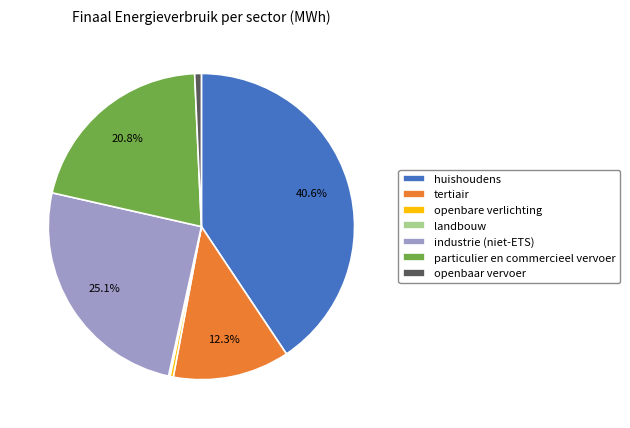

To the nearest percent, what percentage of the pie is particulier en commercieel vervoer?

21%